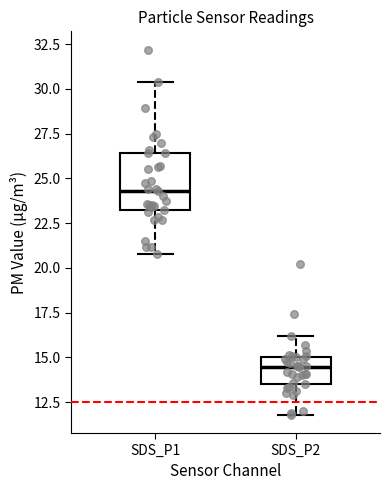

Reading left to right, transcribe this box plot: for each box, give where its median line is, the range the box spans, and where its two whiskers end, as read against the y-axis. The values are not printed on the chart, so give them approximately, as read against the axis.

SDS_P1: median 24.5, box 23.0 to 26.5, whiskers 21.0 to 30.5
SDS_P2: median 14.5, box 13.5 to 15.0, whiskers 12.0 to 16.0